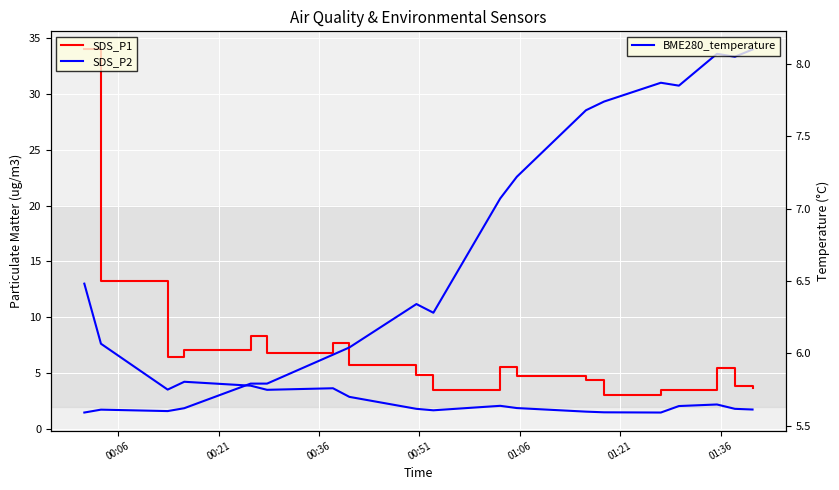

At which label does SDS_P2 first exceed 2?

00:06